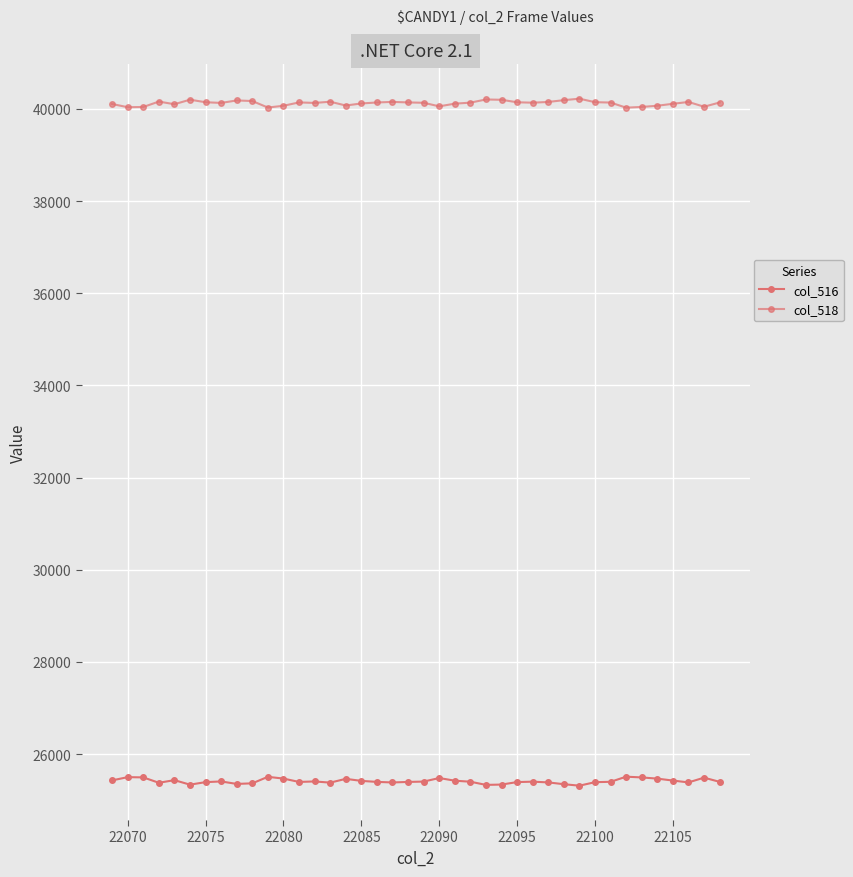

At which category does col_518 reach its first local valley?

22070